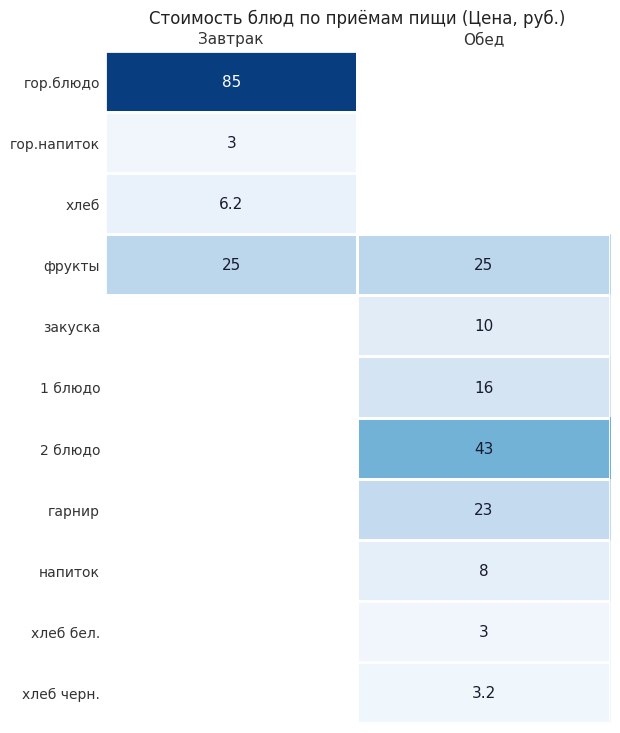

How many data points does each series have?

2